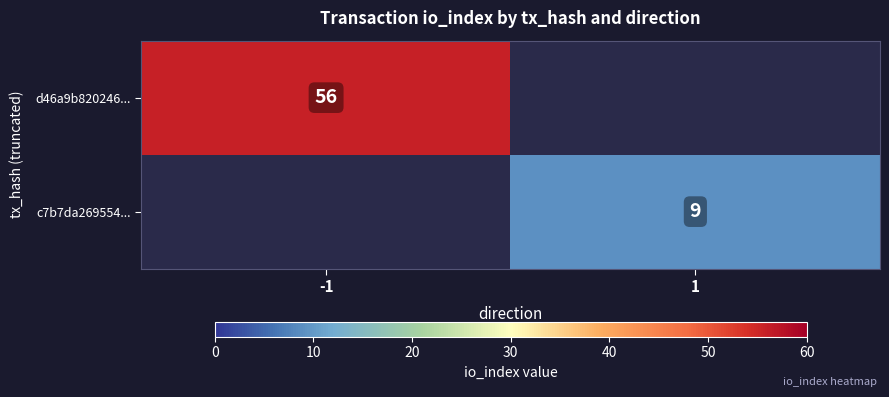

True or false: d46a9b820246... has a value of 56 at -1.

True